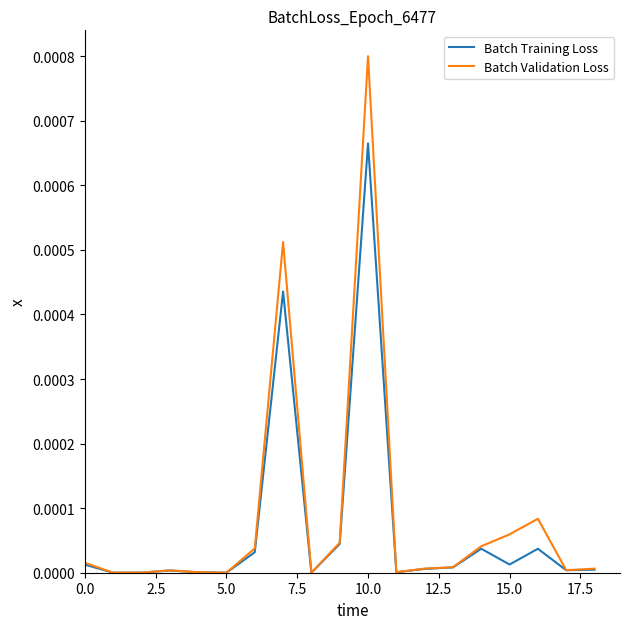

Rank the series by their maximum value, from highest to lowest.

Batch Validation Loss, Batch Training Loss